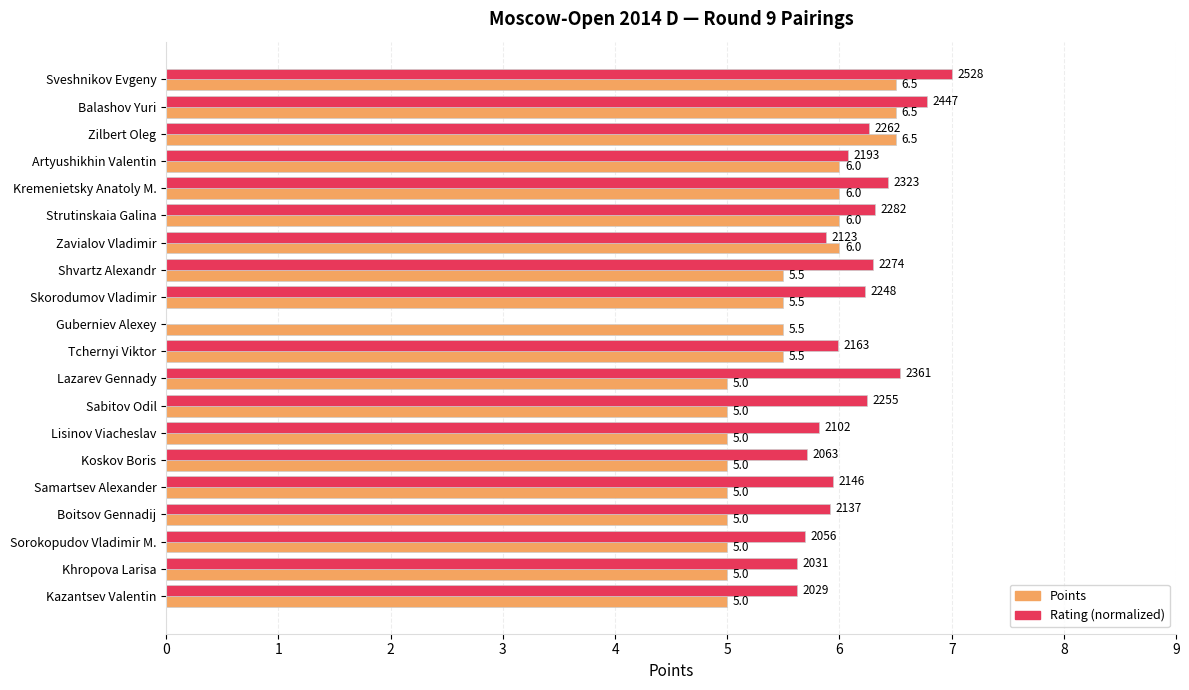

Which series has the widest spread of values?

Rating (normalized)